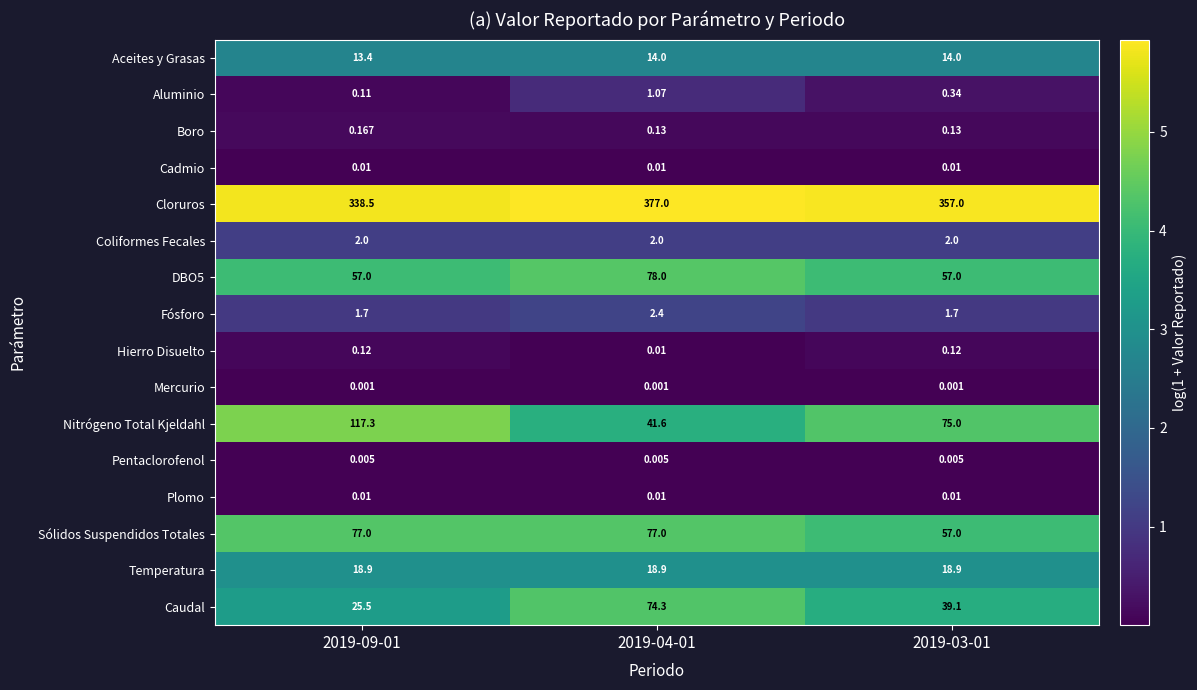

Which series changed the most between 2019-04-01 and 2019-03-01?

Caudal